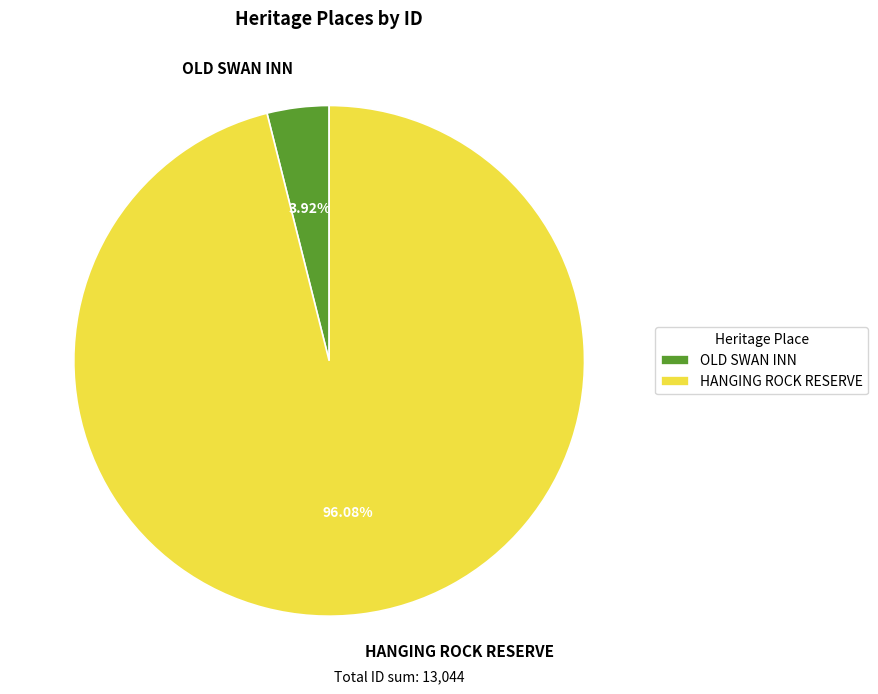

Which slice is the largest?

HANGING ROCK RESERVE